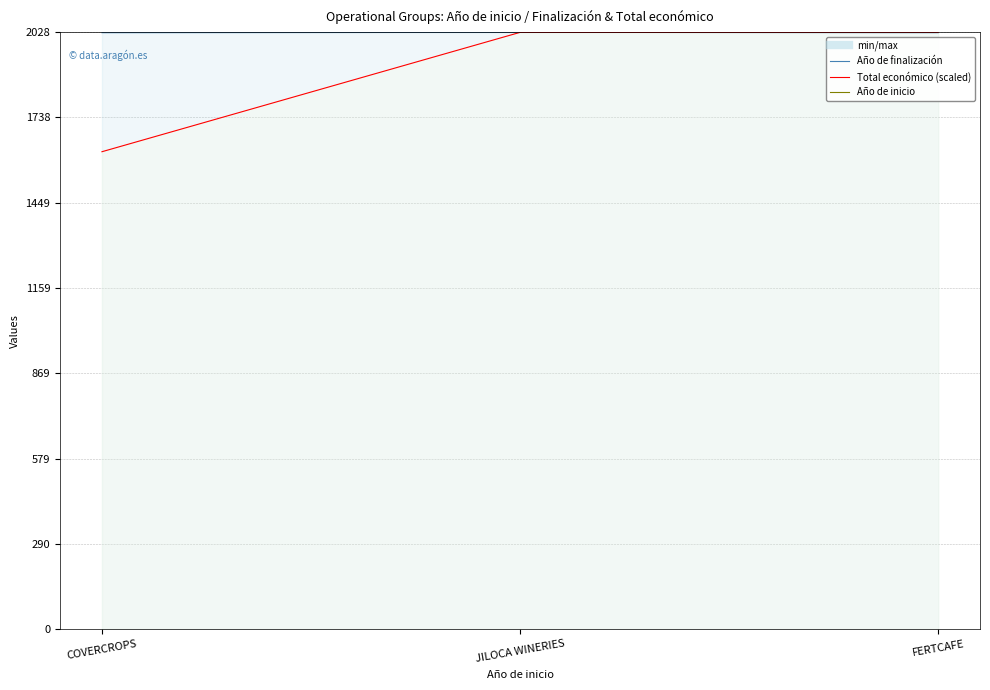

What is the difference between the Total económico values at JILOCA WINERIES and COVERCROPS?

405.4